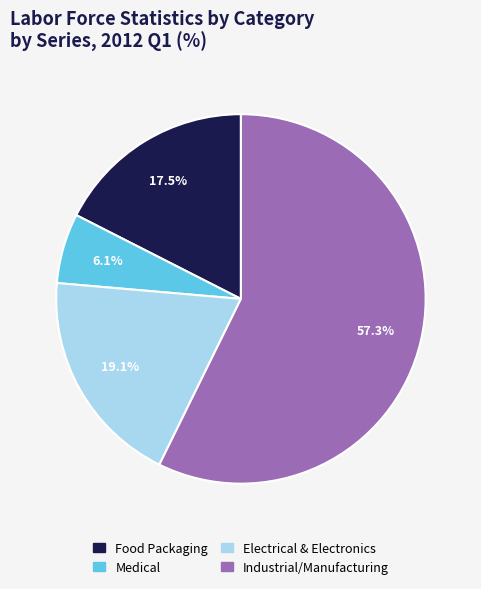

Which slice represents more than half of the pie?

Industrial/Manufacturing